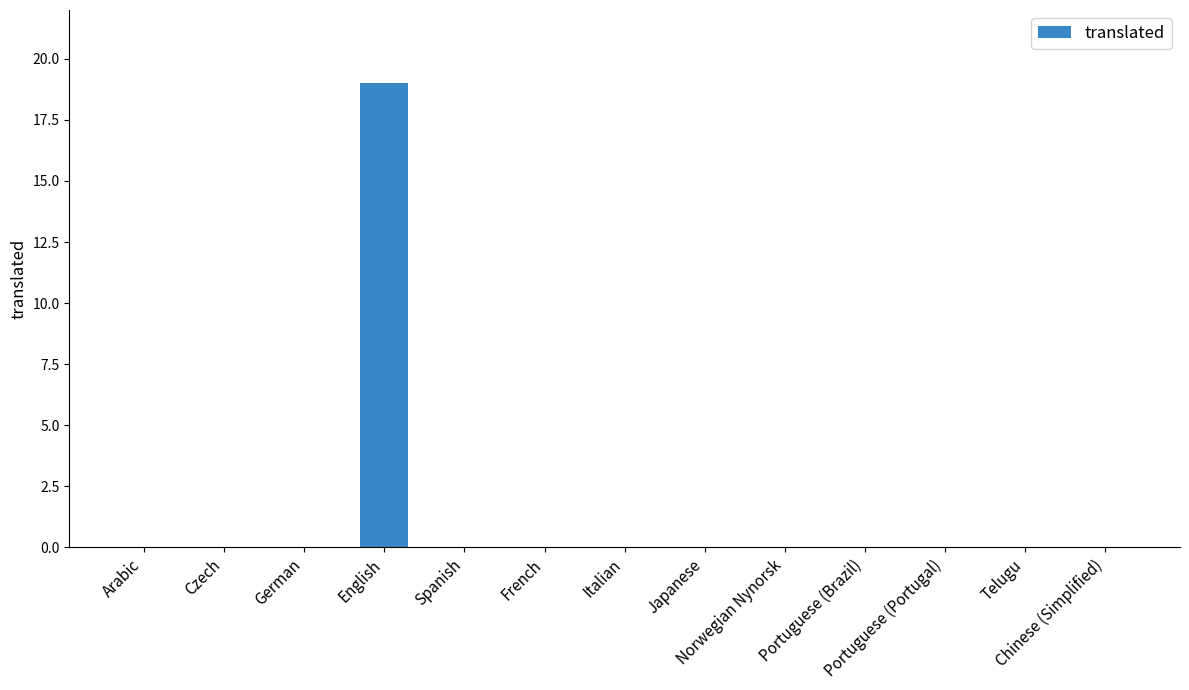

What is the maximum value shown in the chart?

19